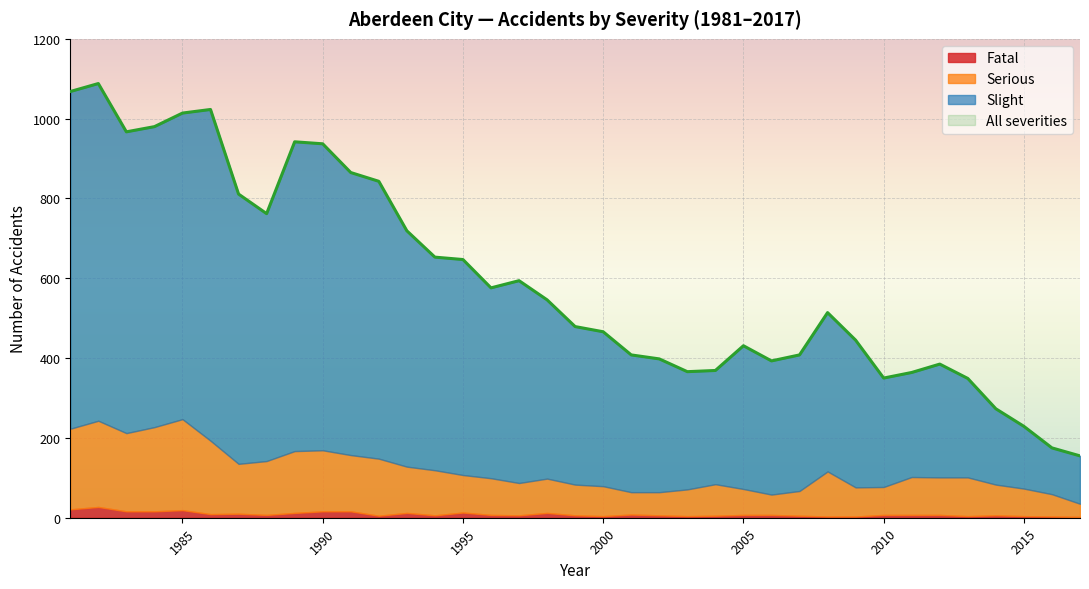

The value of All severities at 1993 is 148. True or false?

False